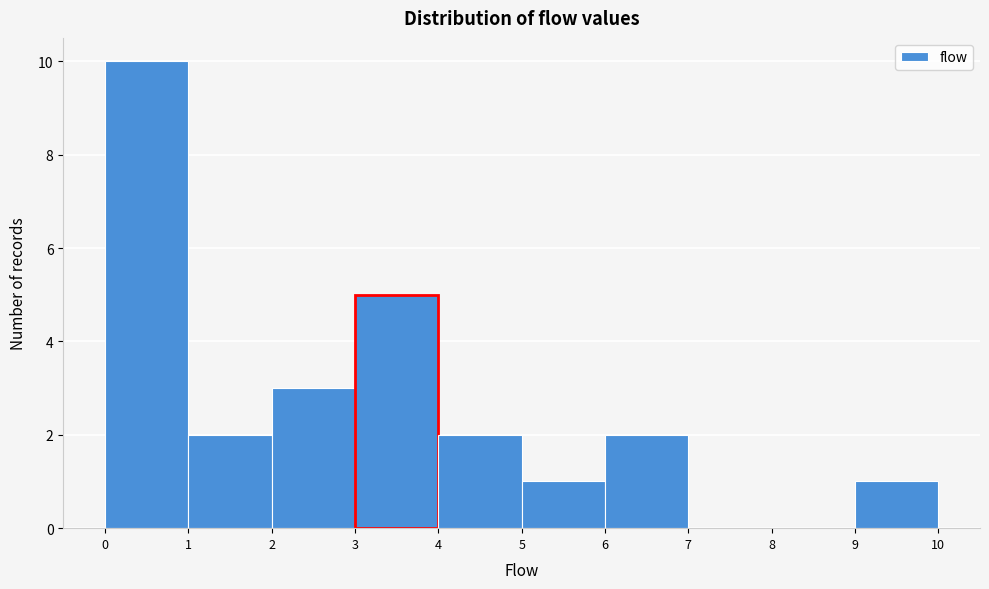

How tall is the bar that spans 4 to 5 on the x-axis? The values are not printed on the chart, so give them approximately, as read against the axis.

2